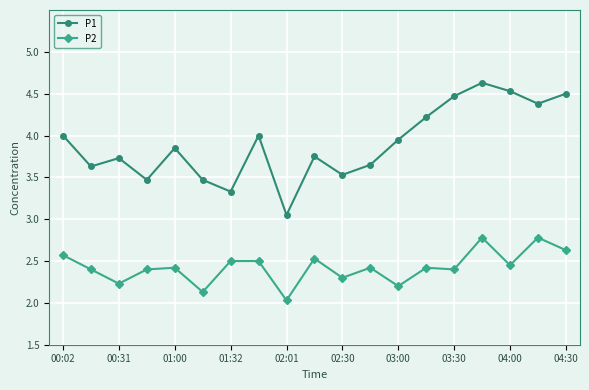

In P1, how many points are higher than both neighbors (excluding endpoints)?

5